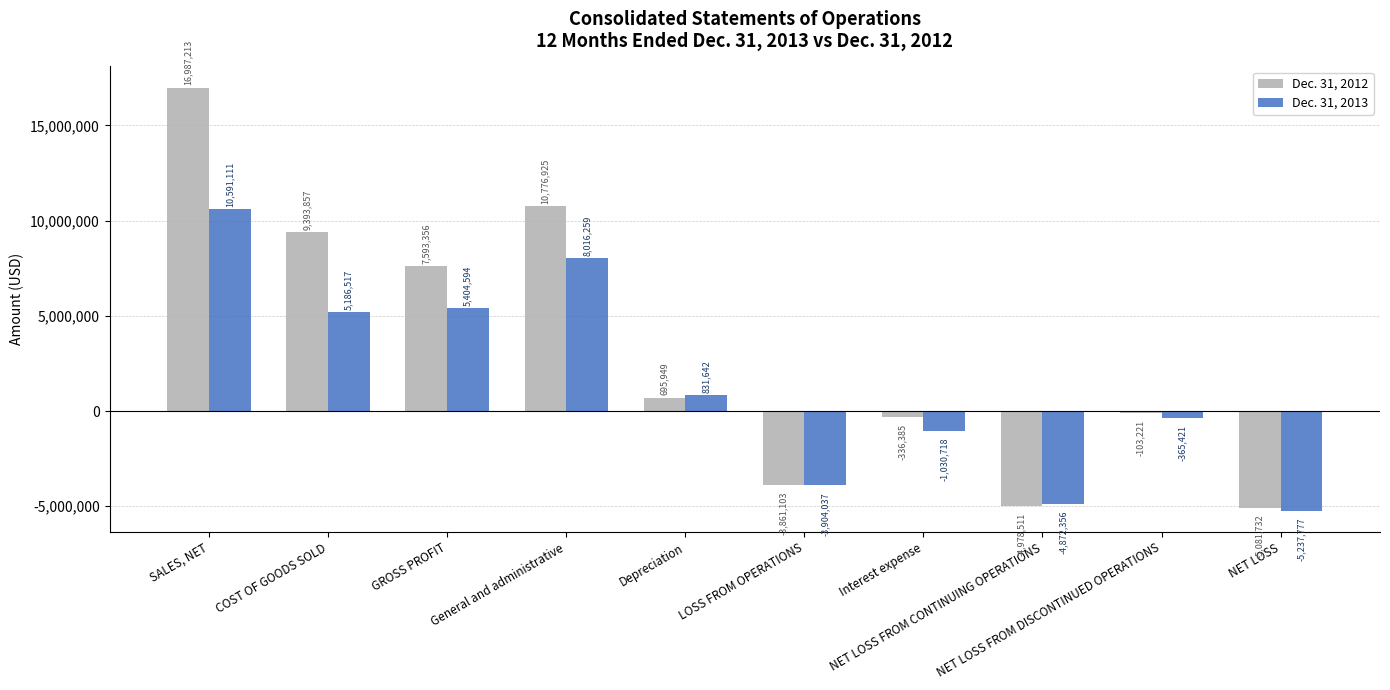

How many data points does each series have?

10